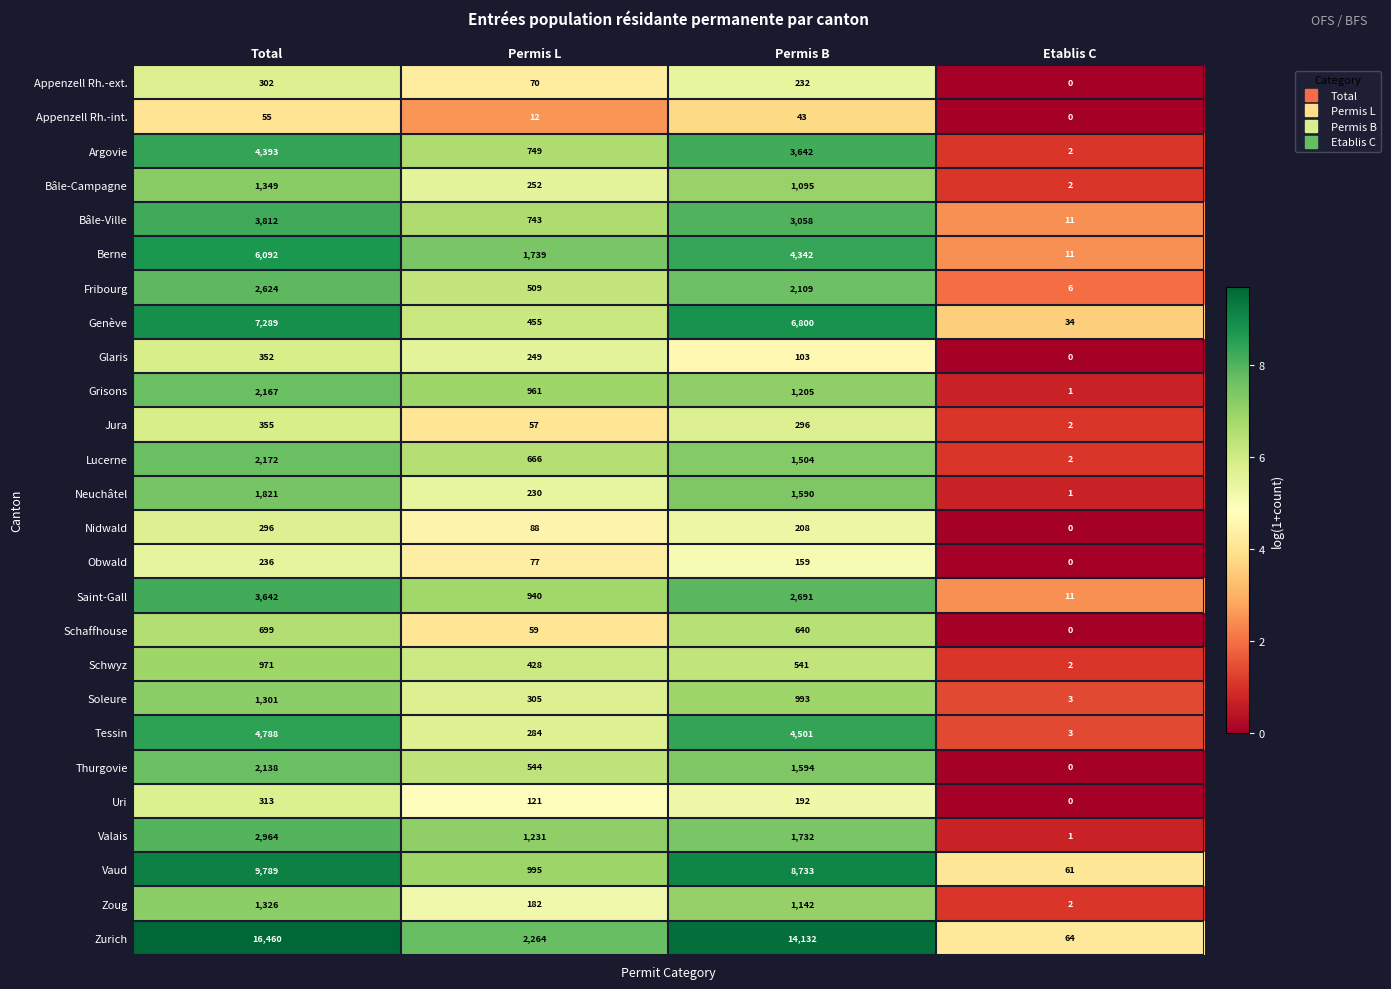

How many data points does each series have?

4